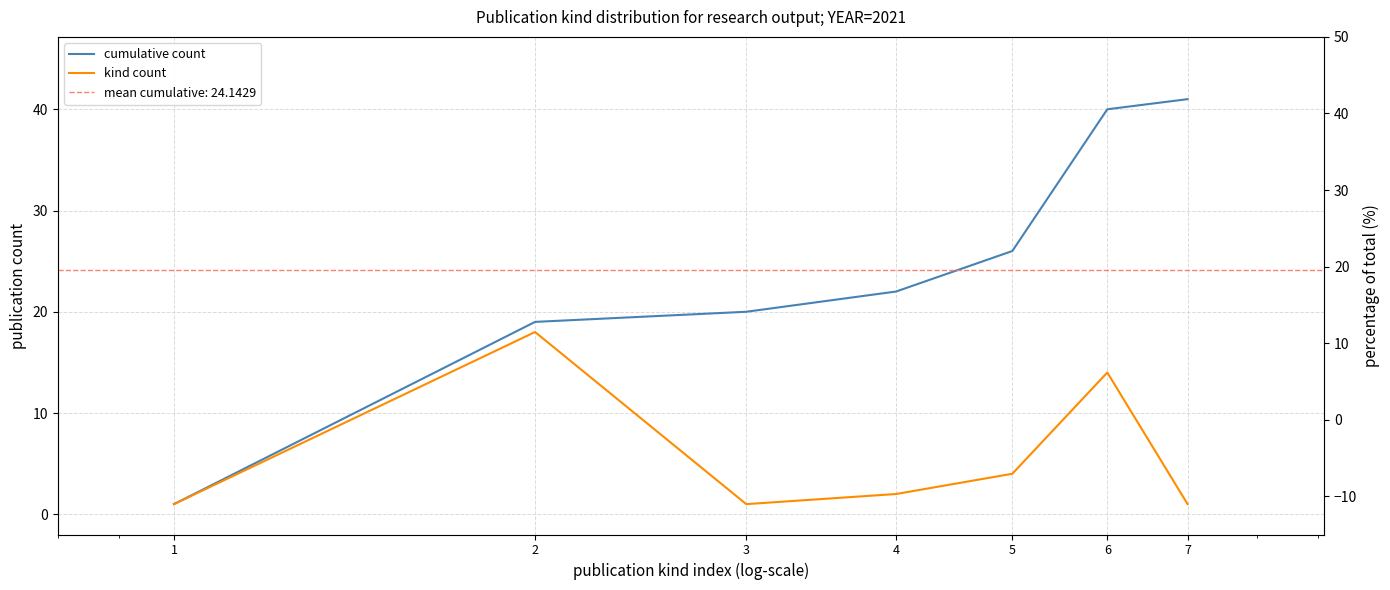

At how many categories does at least one series exceed 23?

3